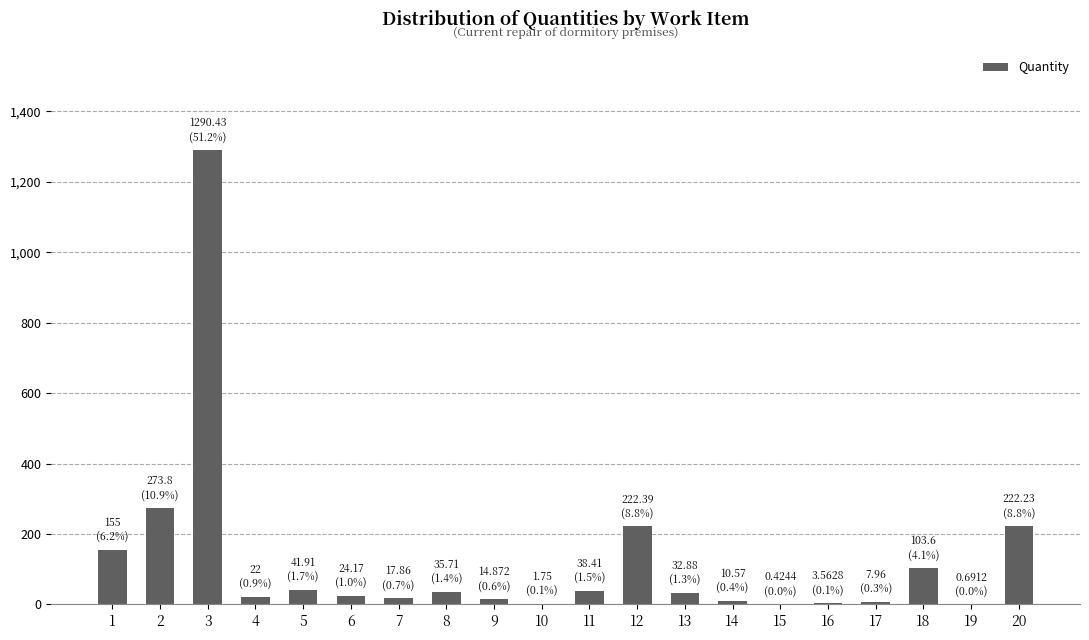

Is it true that the value at 11 is 38.4?

True